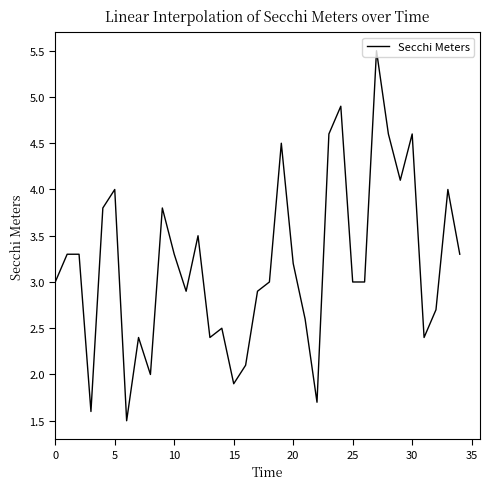

What is the minimum value shown in the chart?

1.5